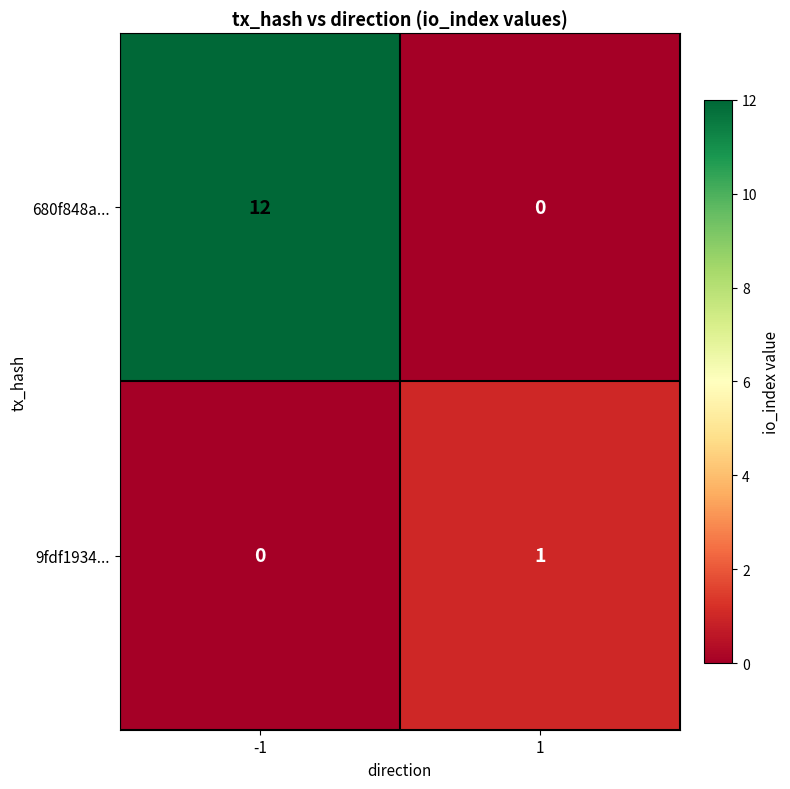

List the series in order of their overall mean, highest first.

680f848a..., 9fdf1934...